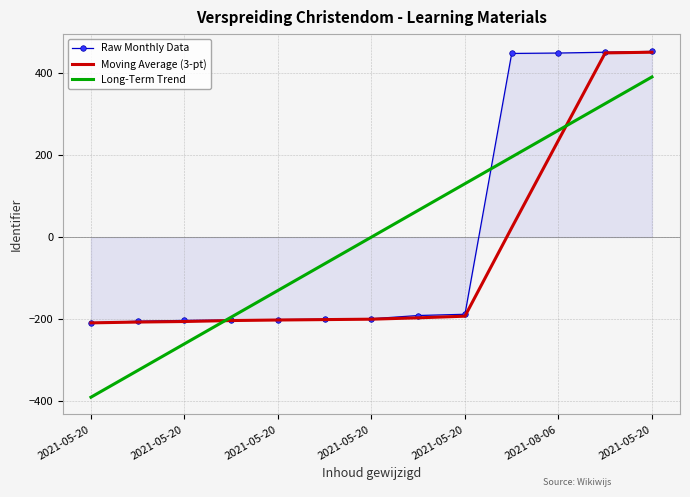

What is the greatest value displayed?

453.5